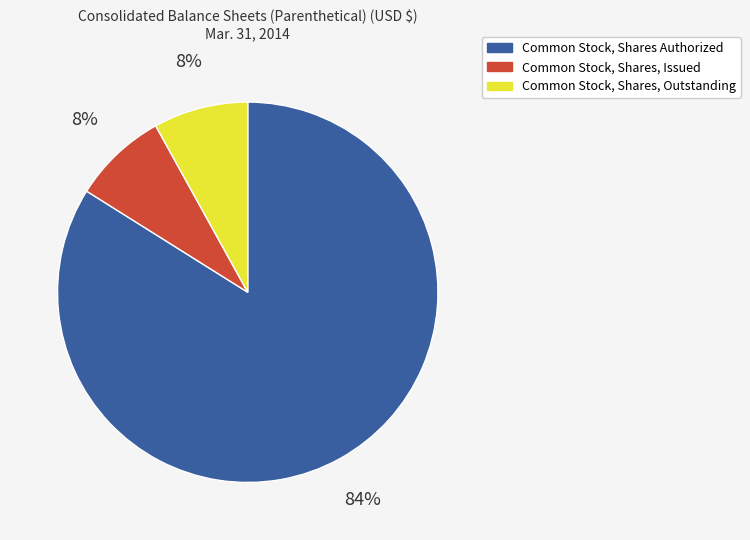

Is the sum of Common Stock, Shares, Outstanding and Common Stock, Shares Authorized greater than half?

Yes